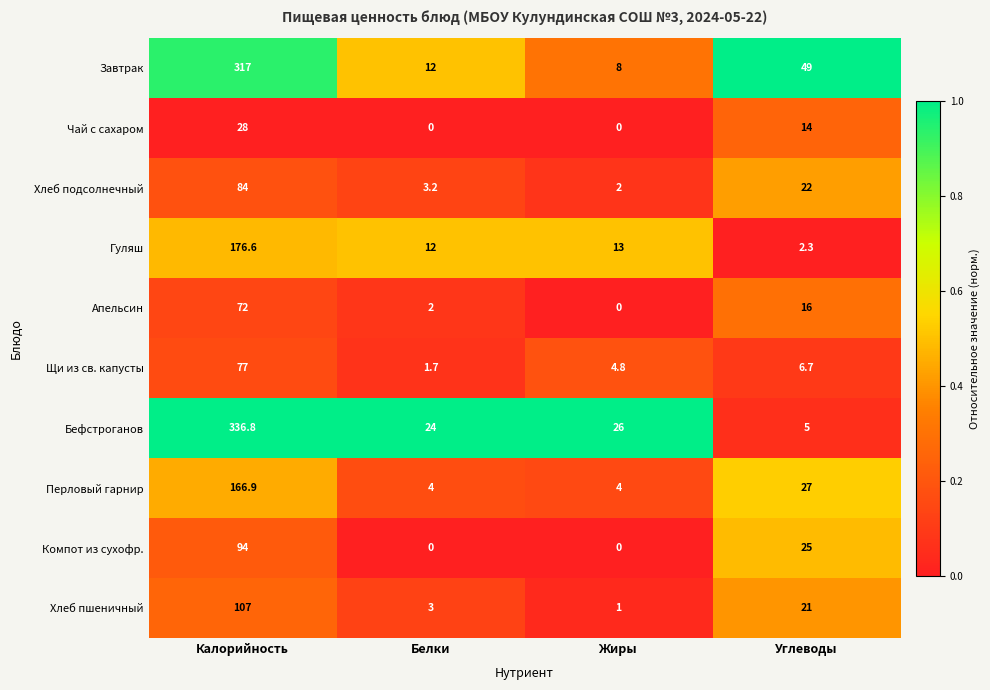

What is the difference between the second highest and second lowest values in the Апельсин series?

14.0